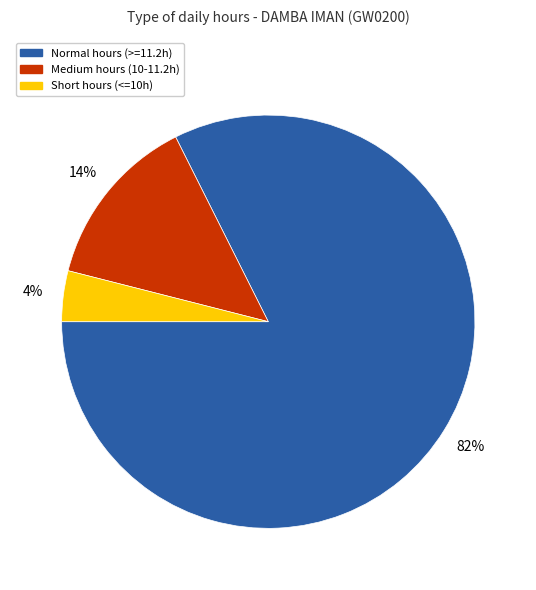

Is there any slice that represents more than half of the pie?

Yes